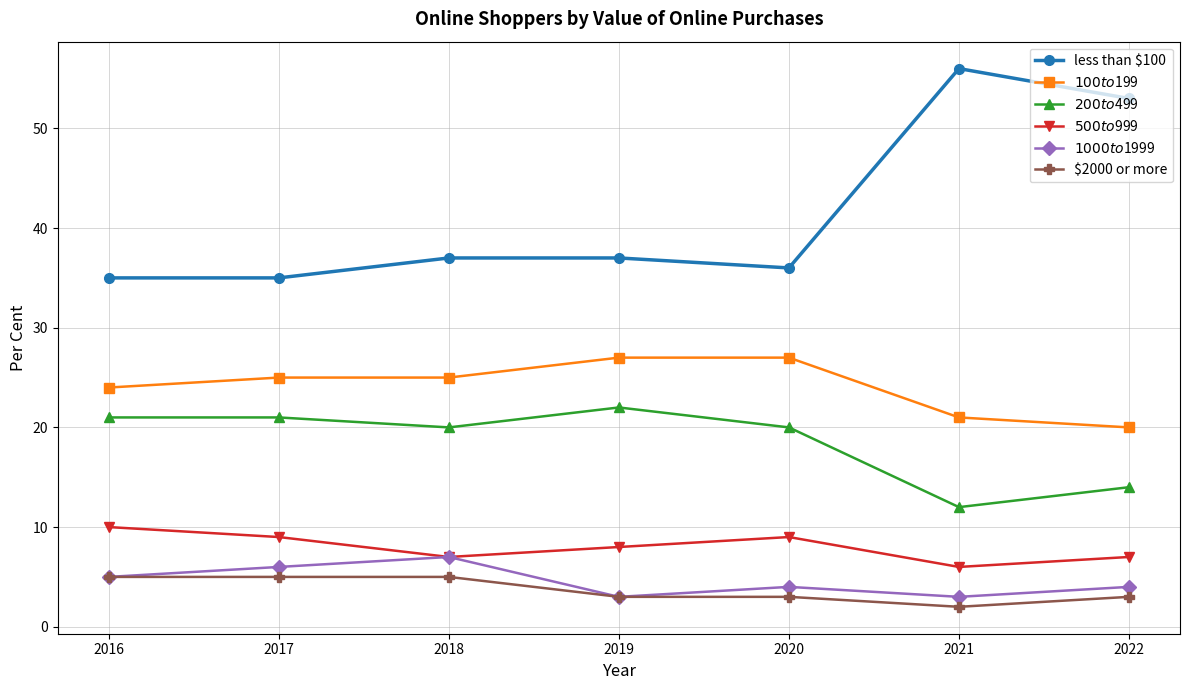

Count the $2000 or more values in the range 3 to 5.

6